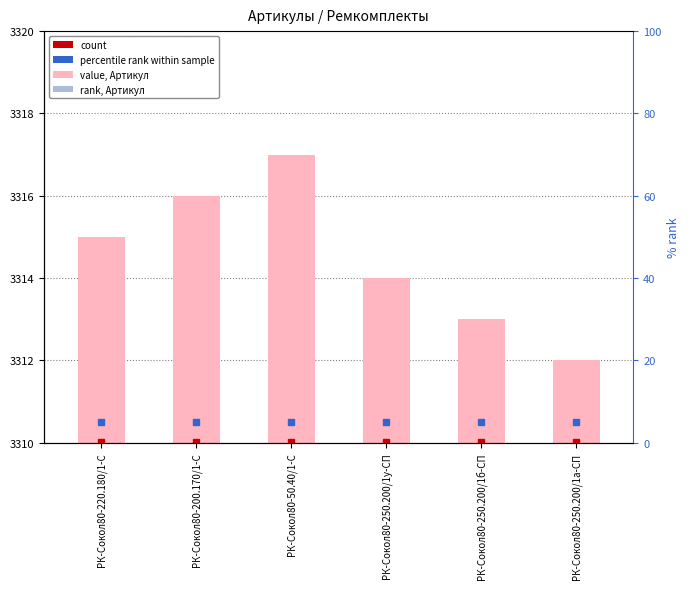

What is the label of the 6th bar from the right?

РК-Сокол80-220.180/1-С